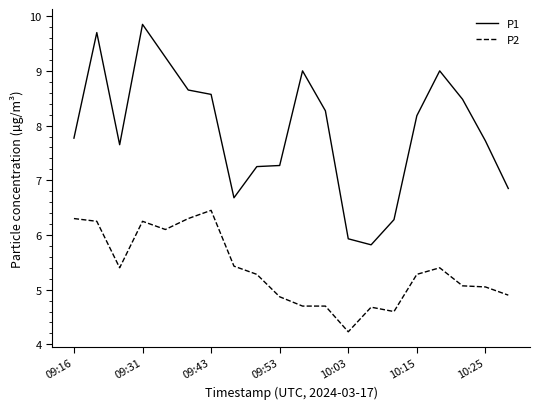

What is the minimum value for P1?

5.8